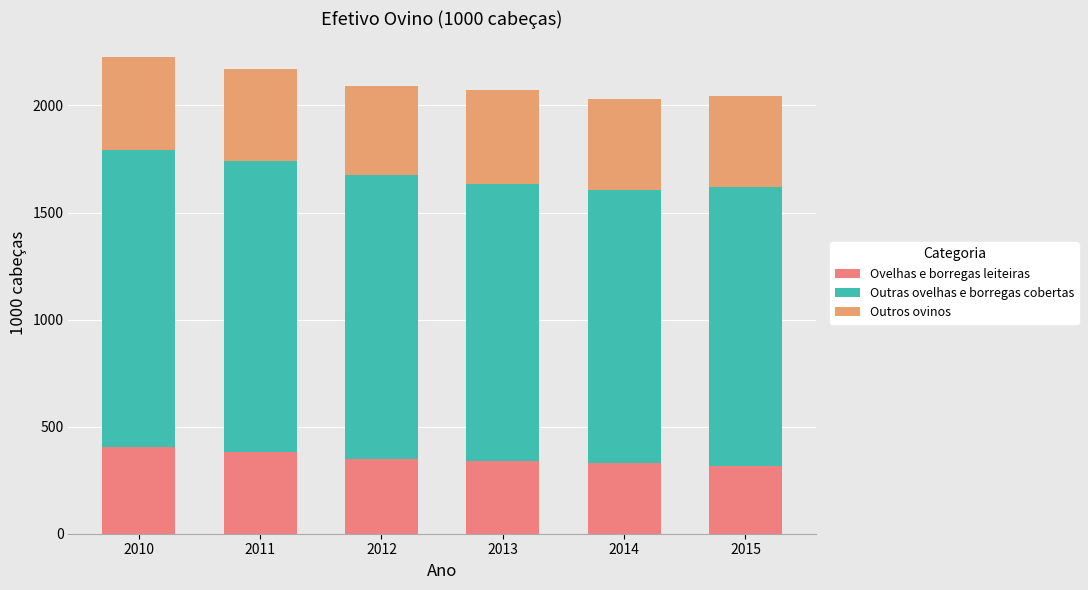

What are all the series names shown in the legend?

Ovelhas e borregas leiteiras, Outras ovelhas e borregas cobertas, Outros ovinos